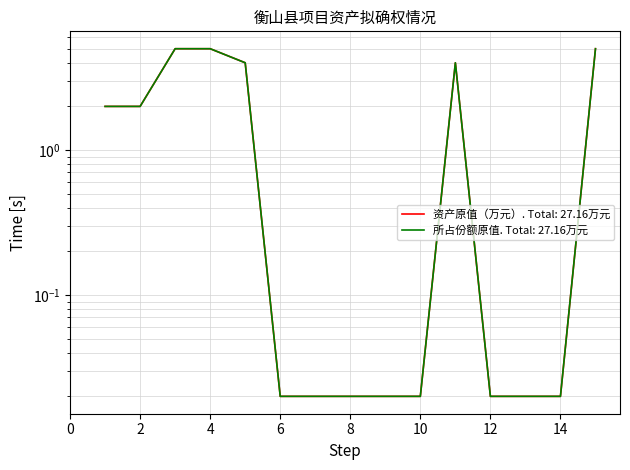

True or false: 资产原值（万元） and 所占份额原值 cross at least once.

False